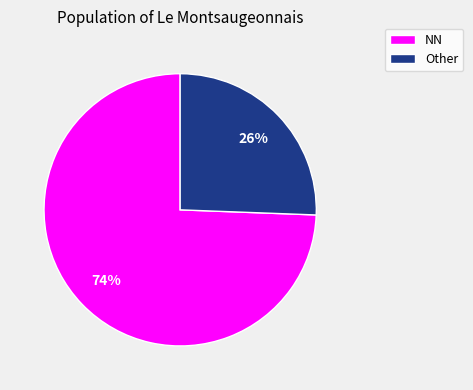

To the nearest percent, what is the average slice percentage?

50%